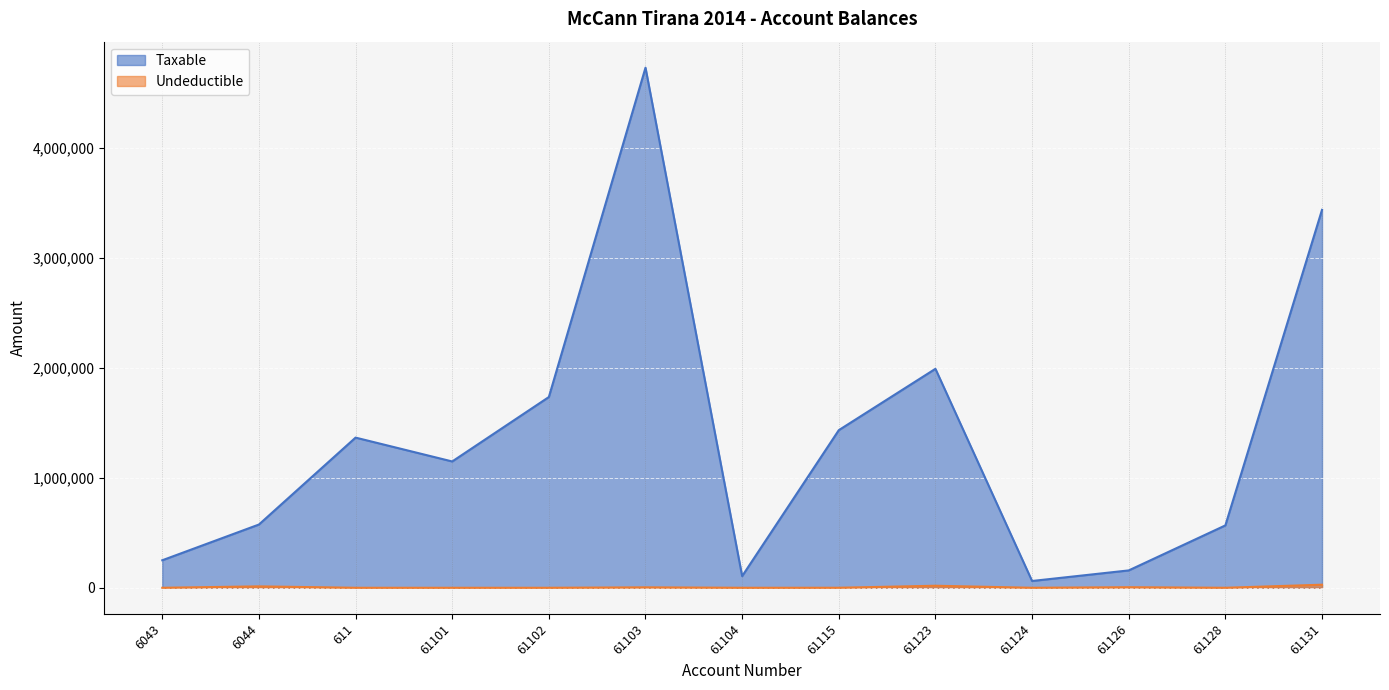

Which series has the largest range (max minus min)?

Taxable